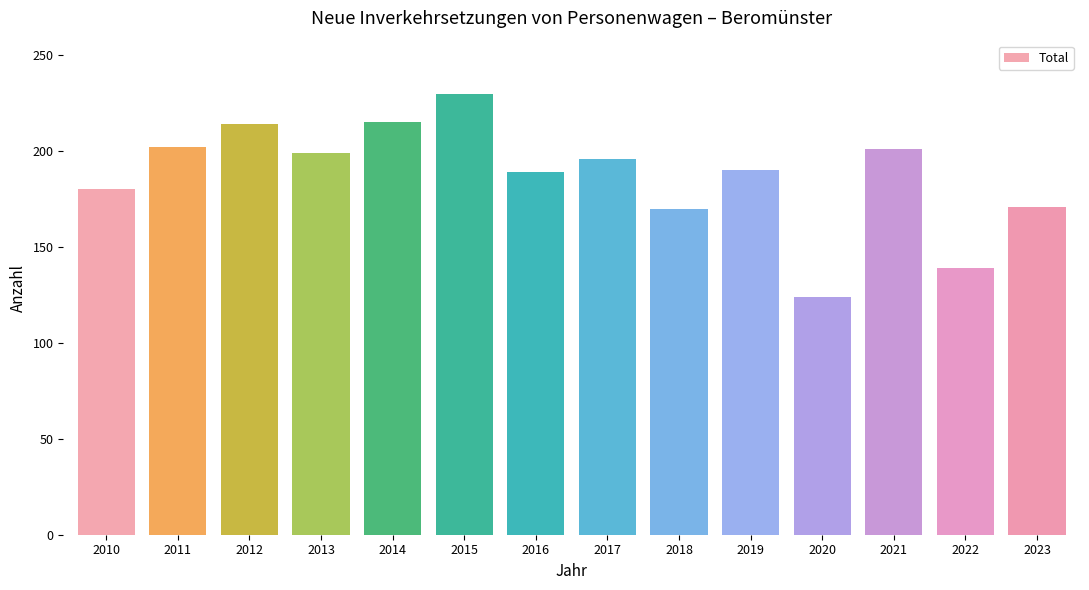

How many data points are less than 196?

7